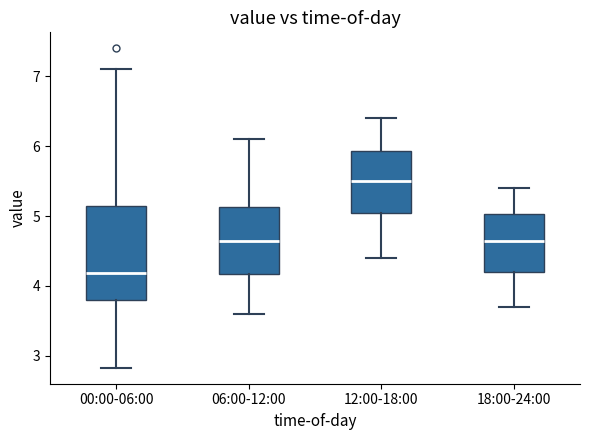

Reading left to right, transcribe this box plot: for each box, give where its median line is, the range the box spans, and where its two whiskers end, as read against the y-axis. The values are not printed on the chart, so give them approximately, as read against the axis.

00:00-06:00: median 4.2, box 3.8 to 5.1, whiskers 2.8 to 7.1
06:00-12:00: median 4.7, box 4.2 to 5.1, whiskers 3.6 to 6.1
12:00-18:00: median 5.5, box 5.1 to 5.9, whiskers 4.4 to 6.4
18:00-24:00: median 4.7, box 4.2 to 5.0, whiskers 3.7 to 5.4